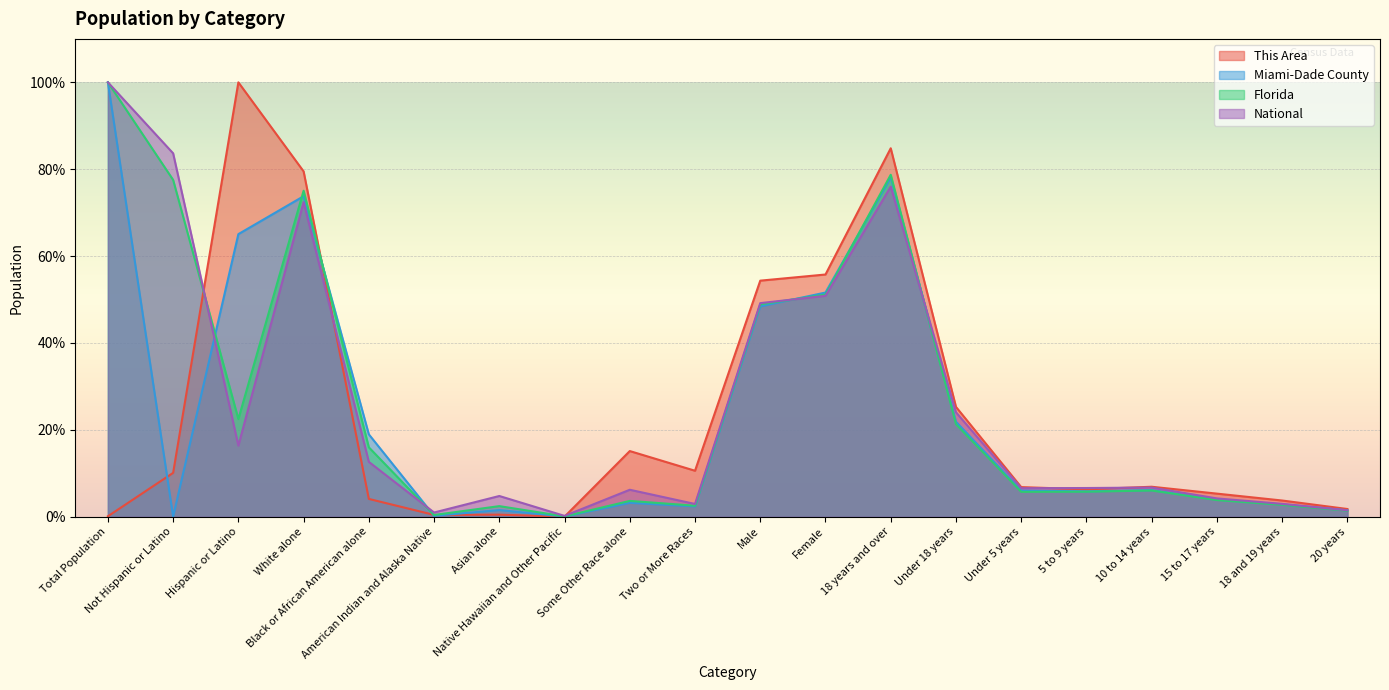

How many lines are shown in the chart?

4